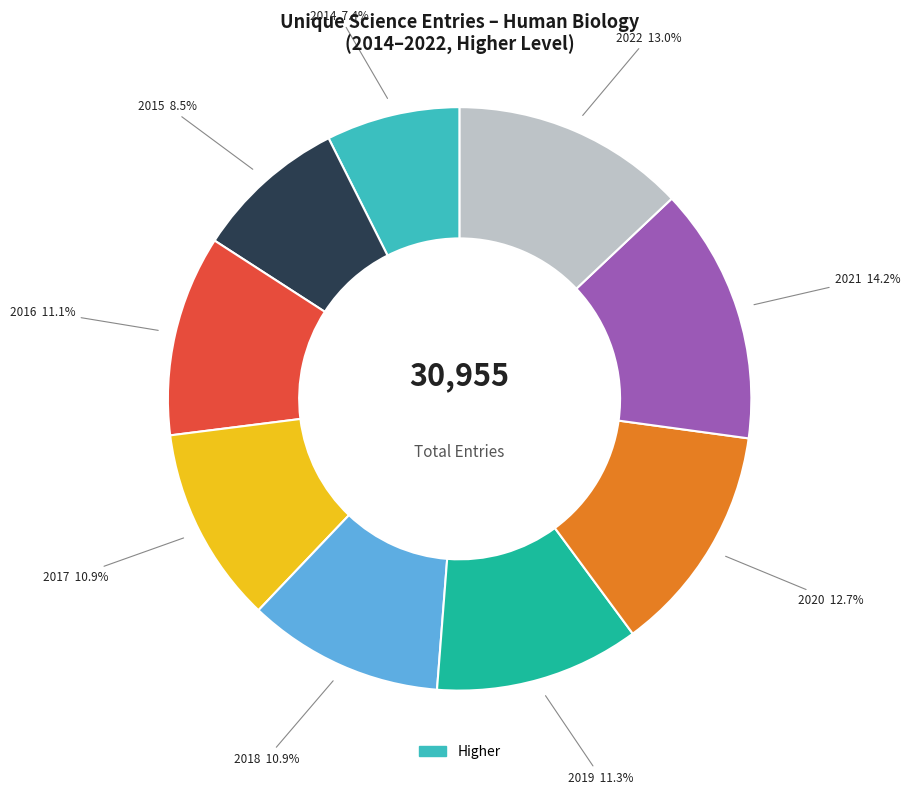

Is there any slice that represents more than half of the pie?

No